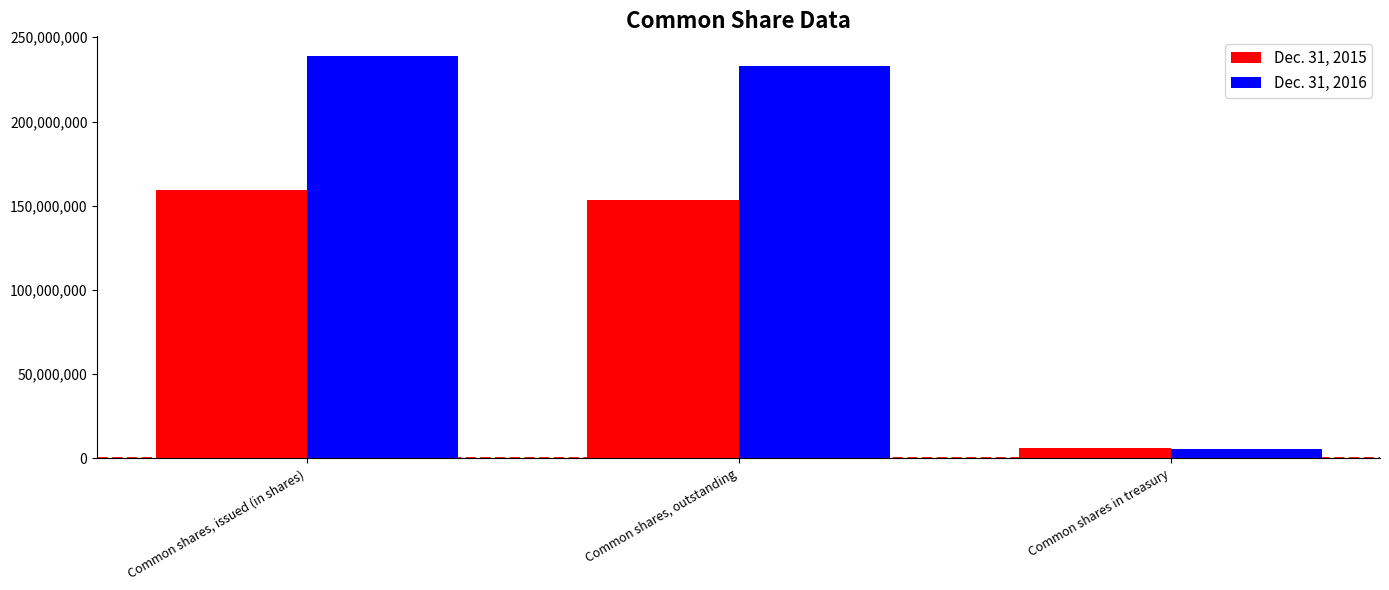

At which label does Dec. 31, 2016 first exceed 233074091?

Common shares, issued (in shares)